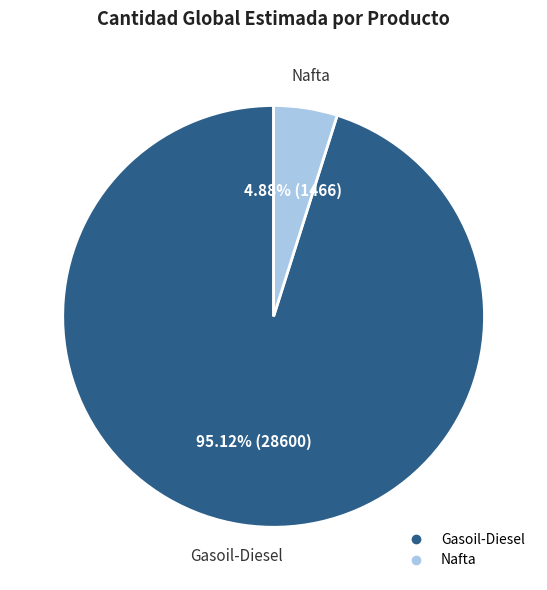

To the nearest percent, what is the difference between the largest and smallest slice percentages?

90%